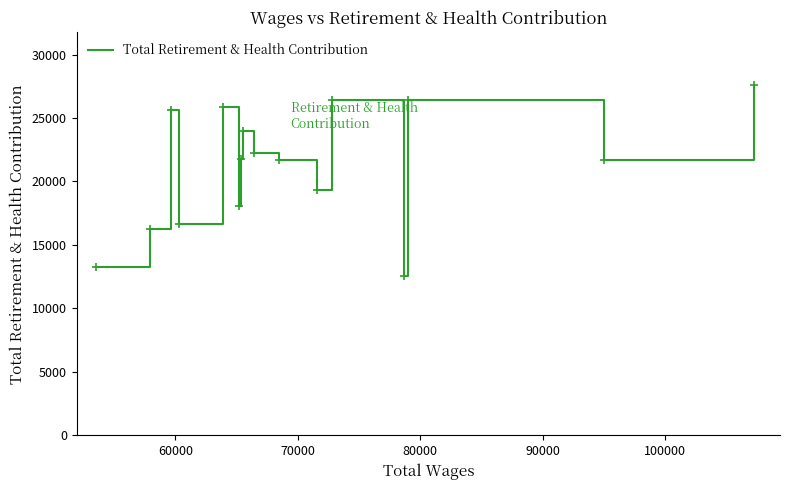

What is the minimum value shown in the chart?

12561